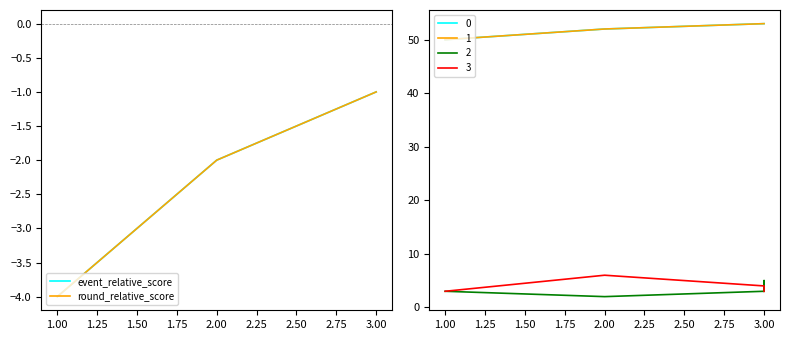

True or false: round_relative_score and event_relative_score intersect in this chart.

False